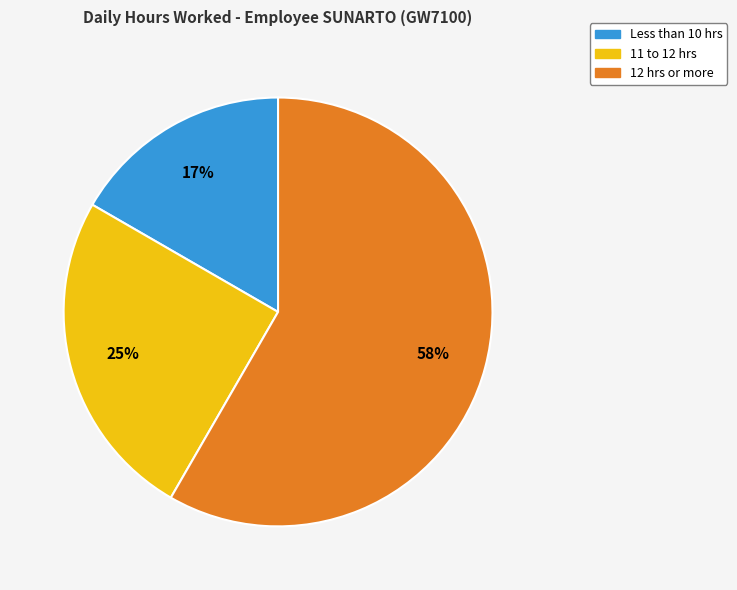

Is there a majority slice in this chart?

Yes